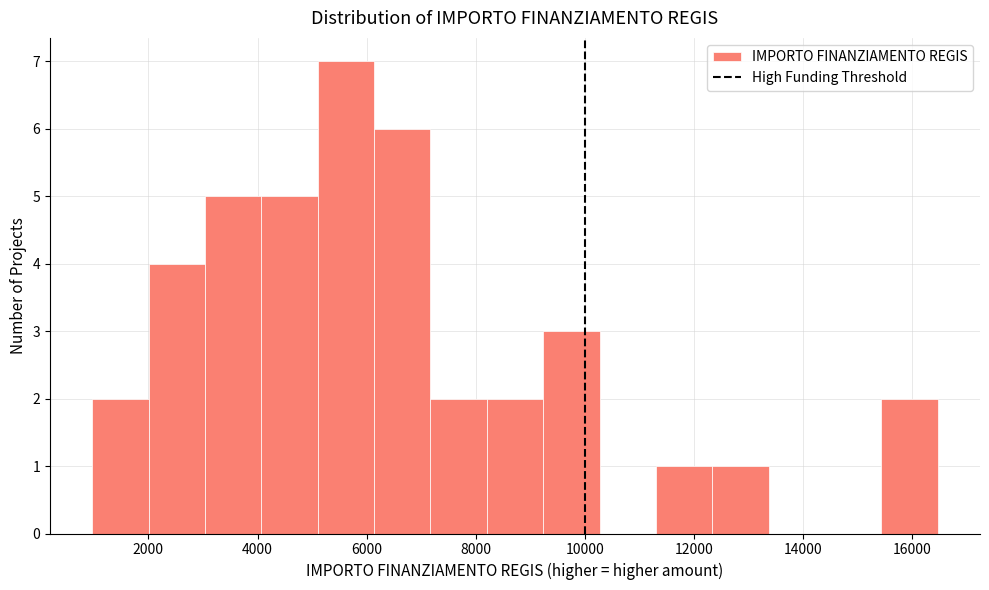

What is the height of the bar covering 11400 to 12400 on the x-axis? Neither the bar edges nor the heights are printed on the chart, so give them approximately, as read against the axes.

1